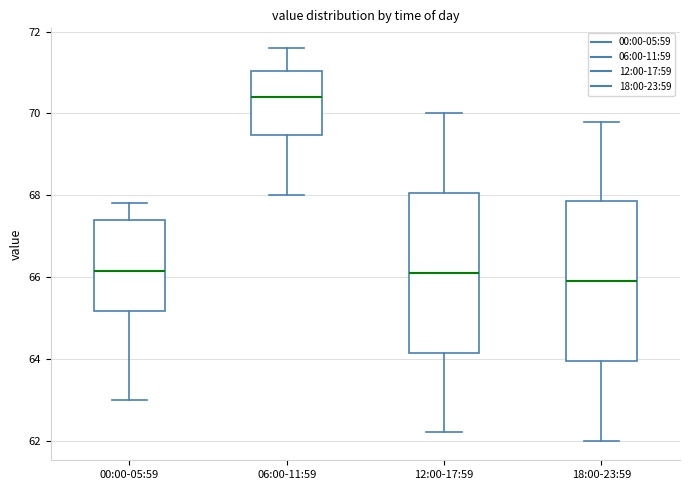

Reading left to right, transcribe this box plot: for each box, give where its median line is, the range the box spans, and where its two whiskers end, as read against the y-axis. The values are not printed on the chart, so give them approximately, as read against the axis.

00:00-05:59: median 66.2, box 65.2 to 67.4, whiskers 63.0 to 67.8
06:00-11:59: median 70.4, box 69.4 to 71.0, whiskers 68.0 to 71.6
12:00-17:59: median 66.2, box 64.2 to 68.0, whiskers 62.2 to 70.0
18:00-23:59: median 66.0, box 64.0 to 67.8, whiskers 62.0 to 69.8